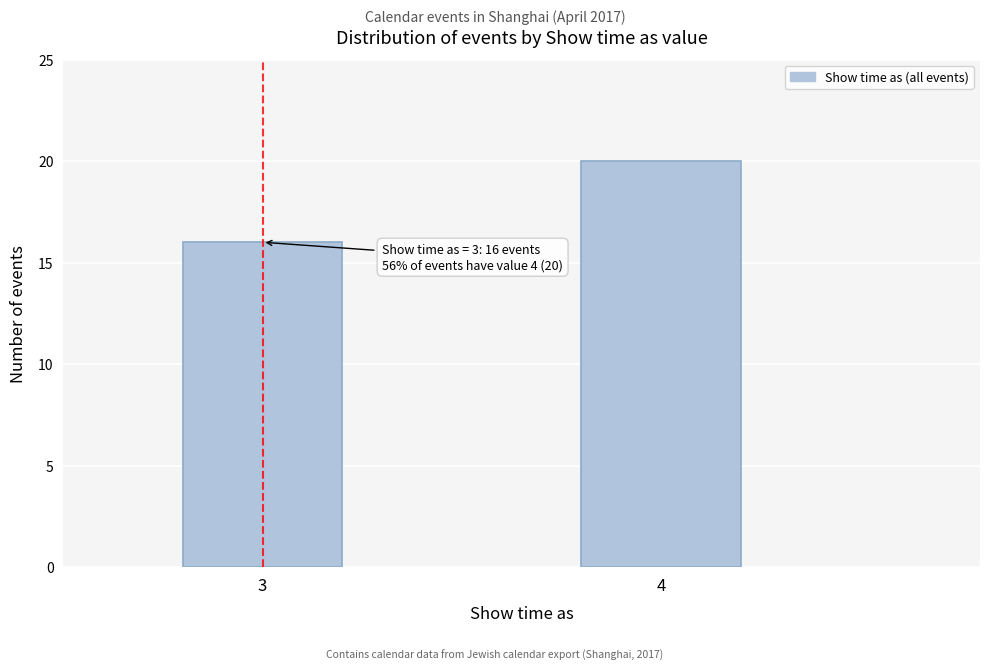

Reading left to right, transcribe all the data shown in this chart.

16	20